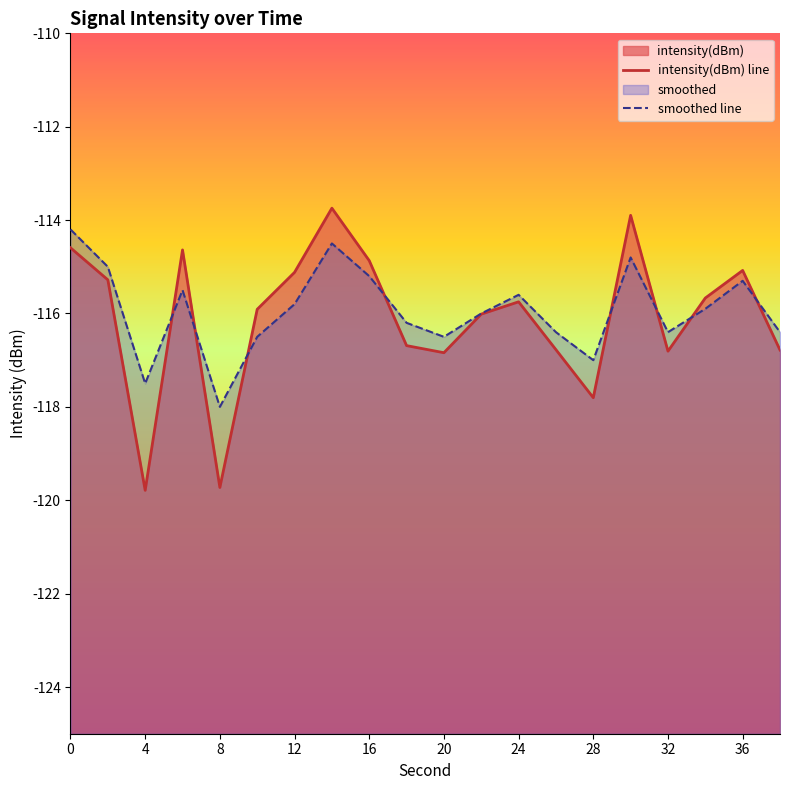

Rank the series by their maximum value, from lowest to highest.

smoothed, intensity(dBm)